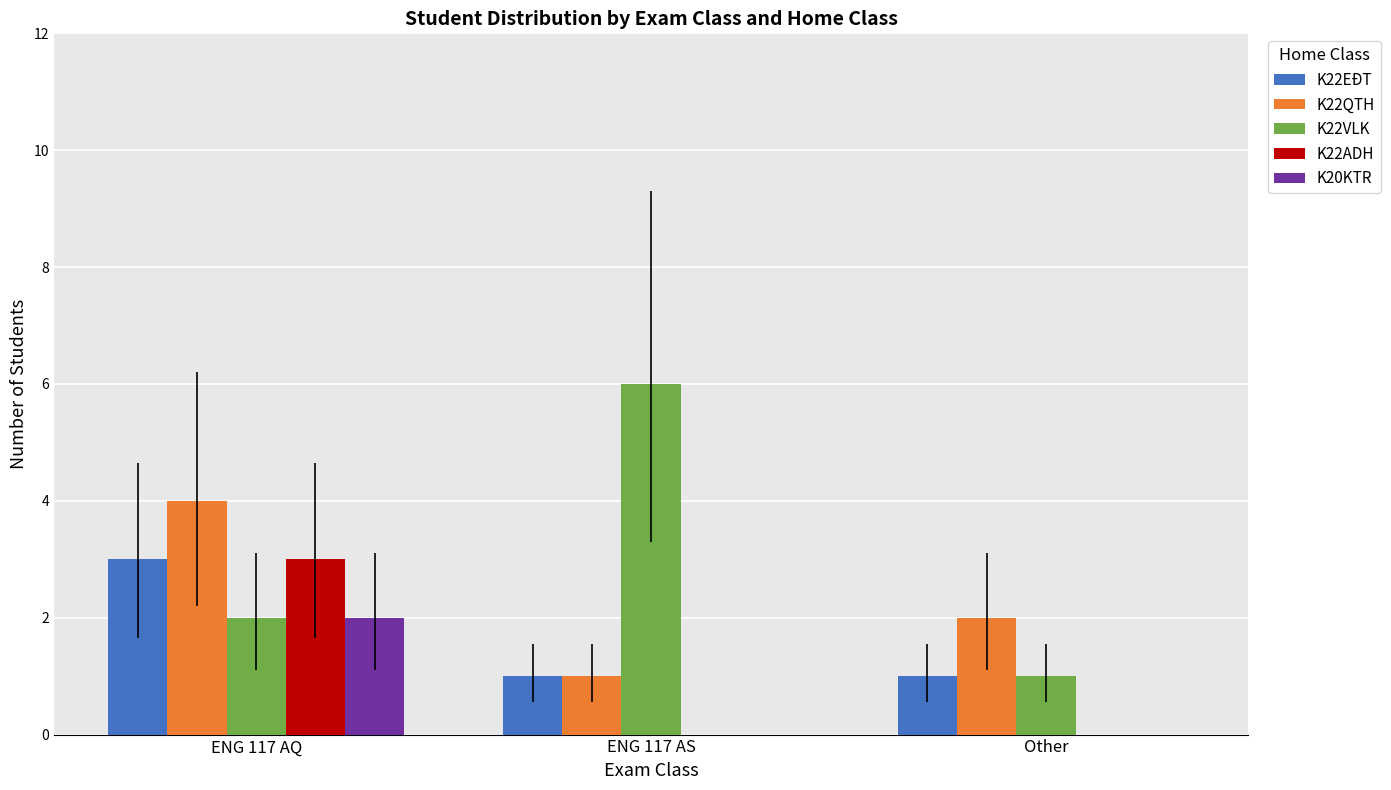

How many categories are shown in the chart?

3